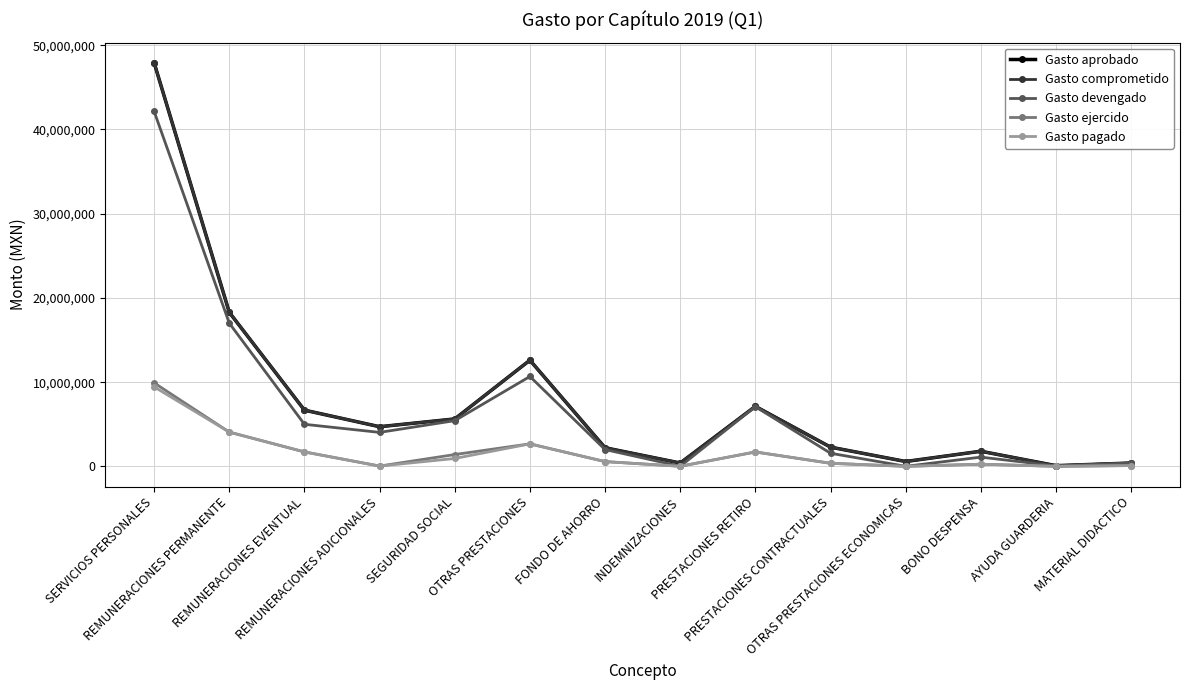

Which series has the largest range (max minus min)?

Gasto aprobado